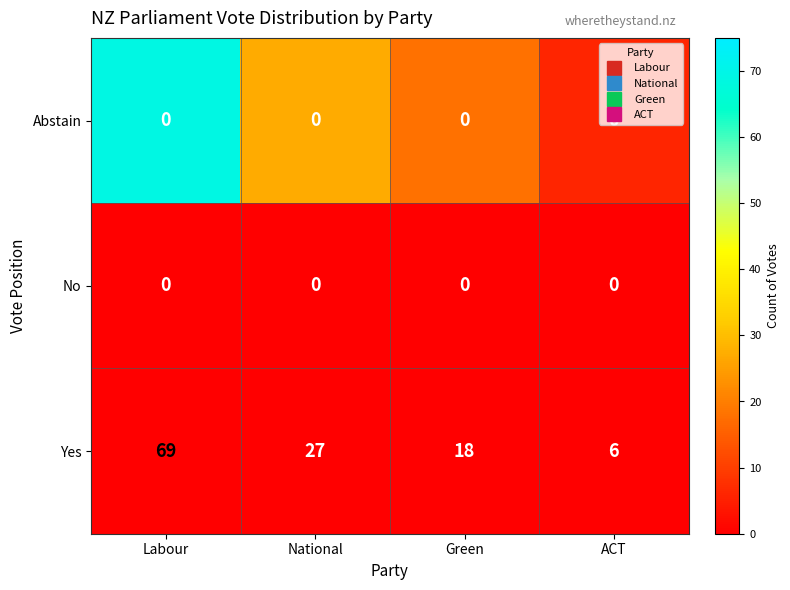

Between Labour and ACT, which series saw the biggest shift?

Yes